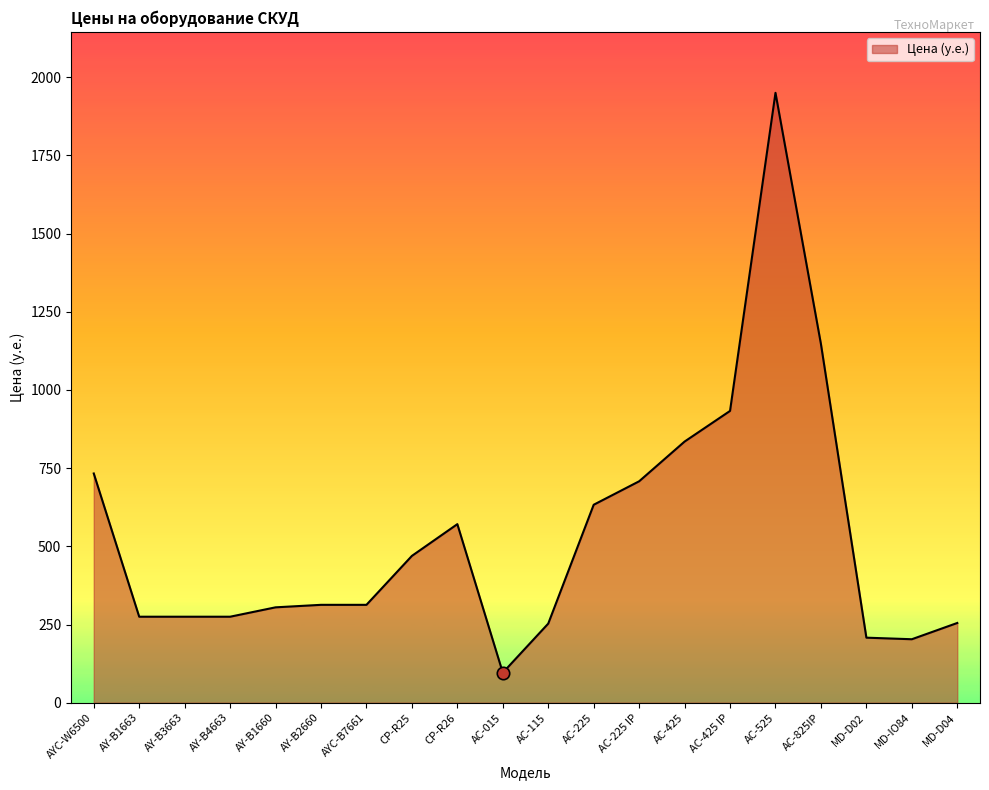

What is the change in value from AY-B1663 to AYC-B7661?

+38.0